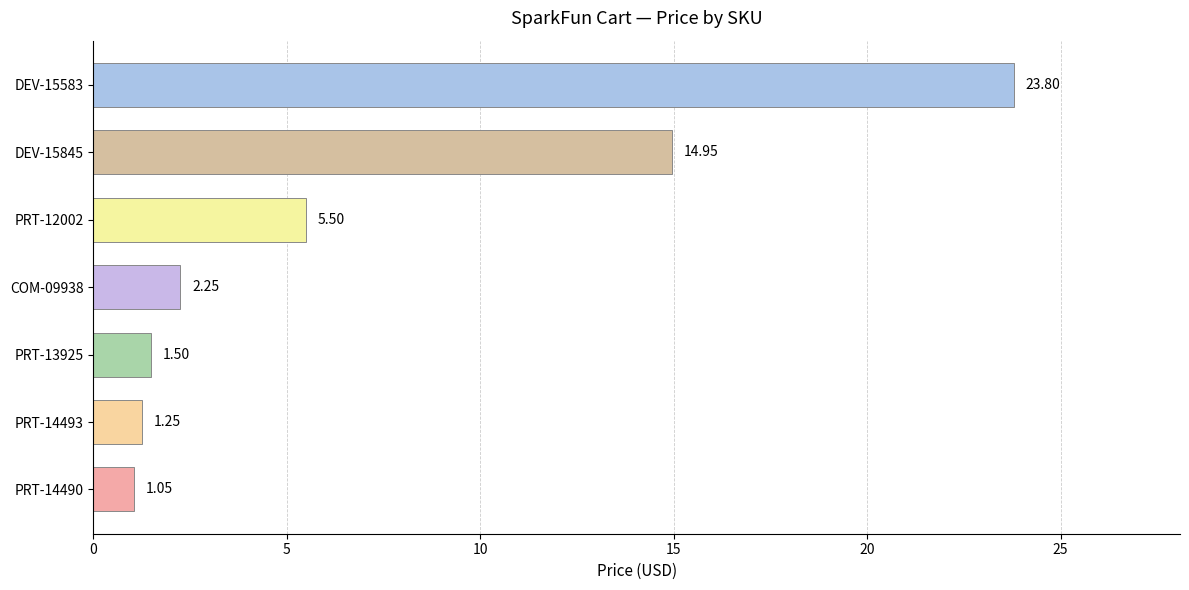

How many bars are there in total?

7